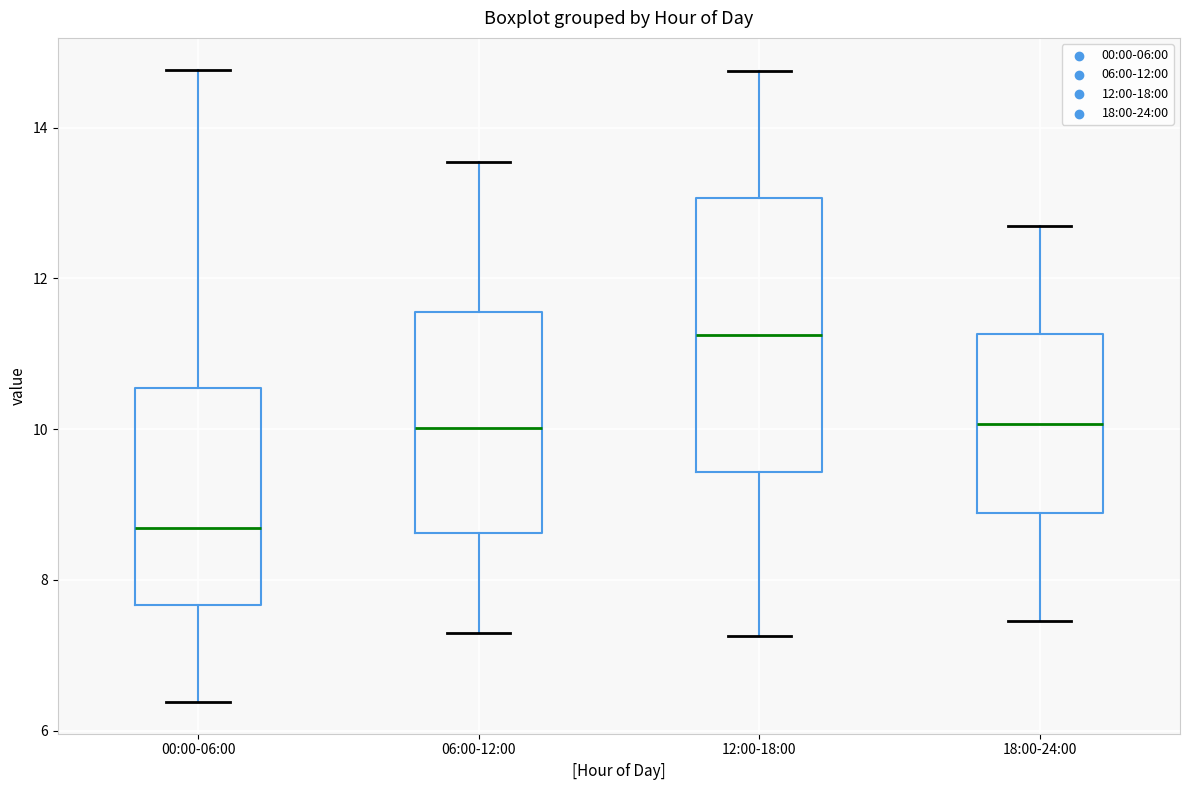

Which box is the tallest, from its lower edge to its upper edge?

12:00-18:00